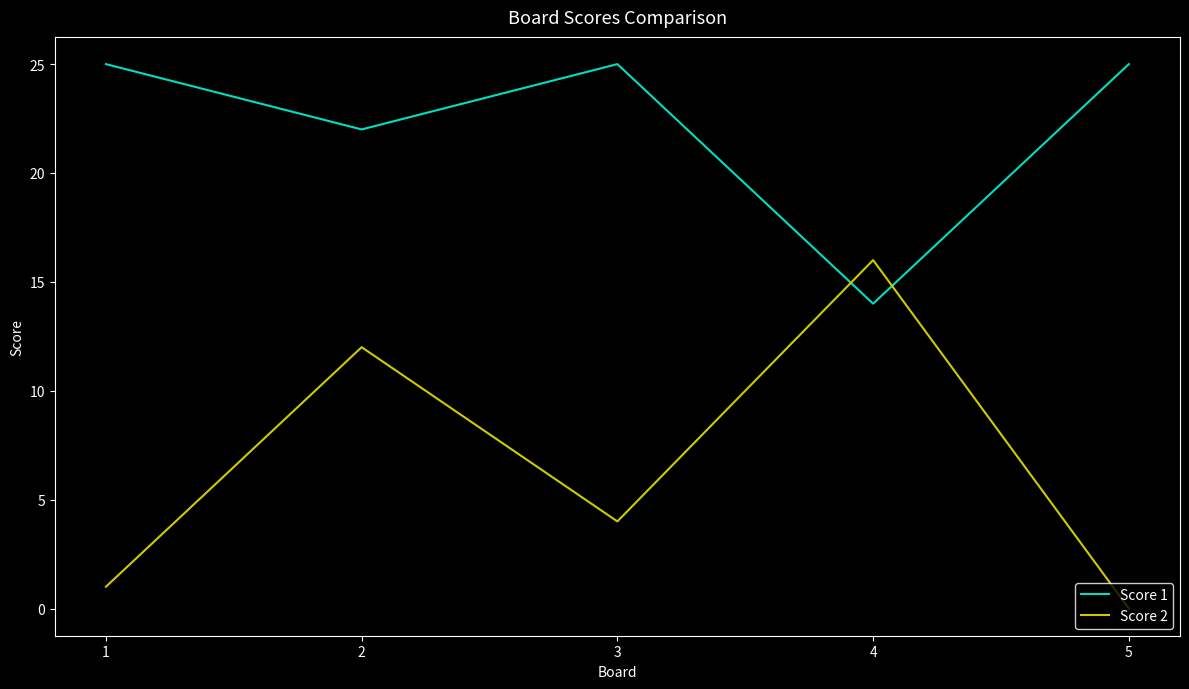

At which category is the sum across all series the highest?

2